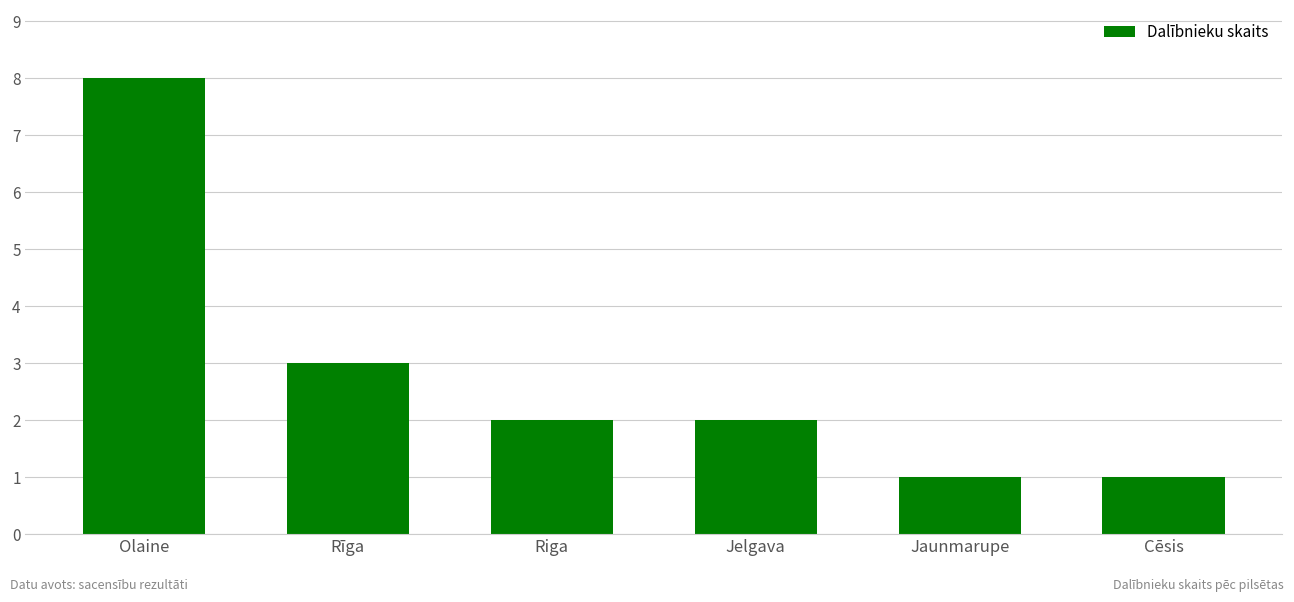

Reading left to right, what are all the values shown in this chart?

8	3	2	2	1	1